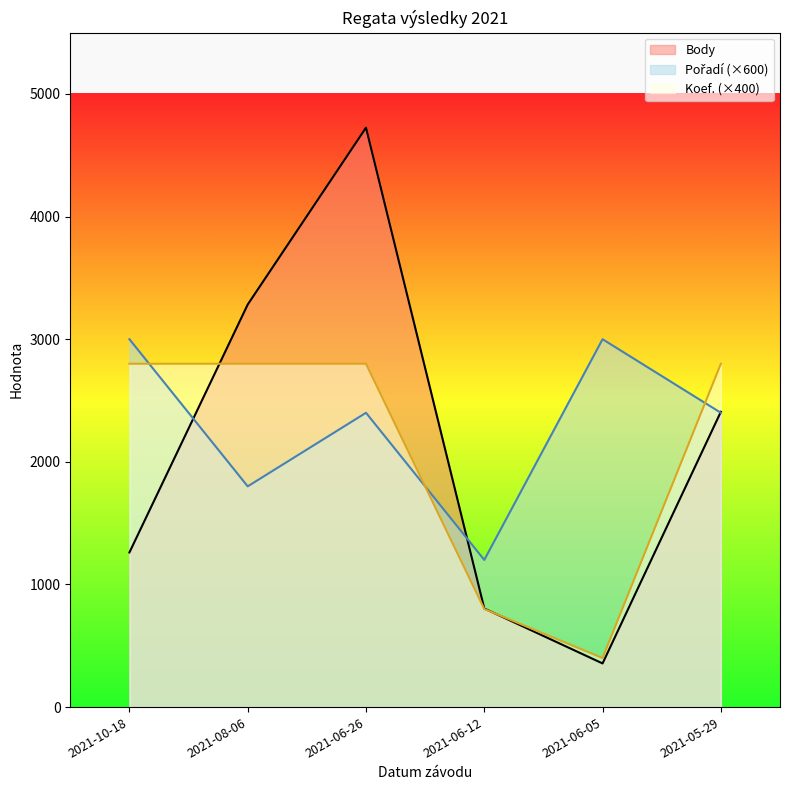

True or false: Koef. has a value of 800 at 2021-06-12.

True